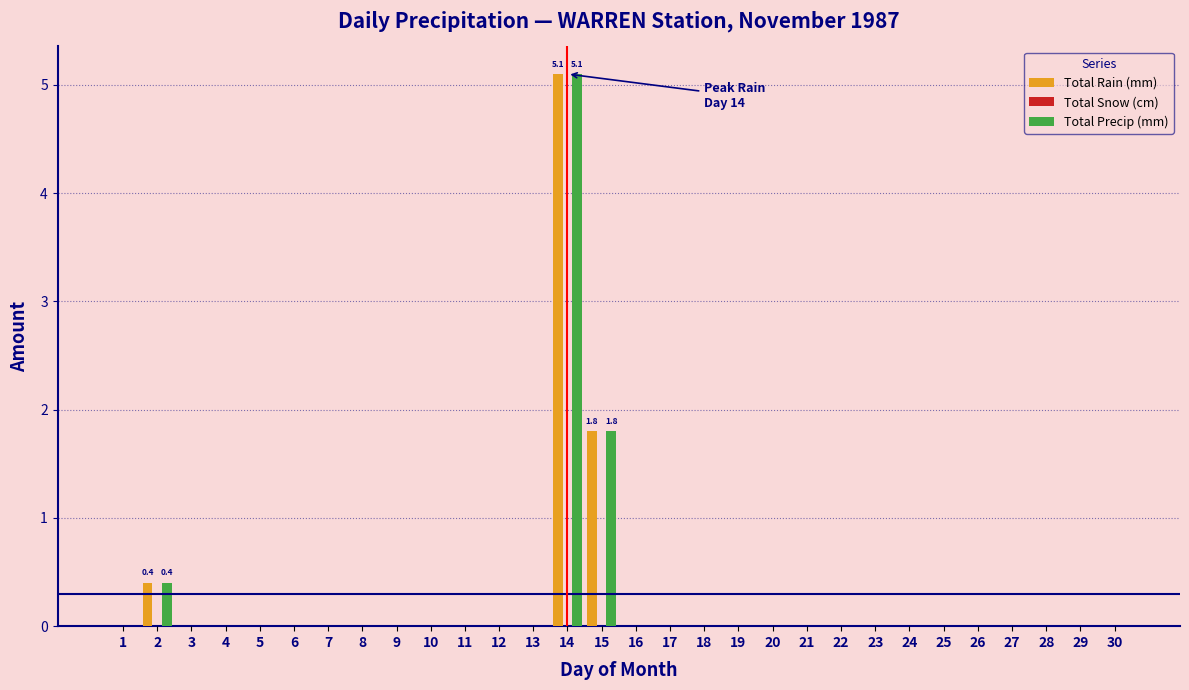

What is the total value across all series at 2?

0.8